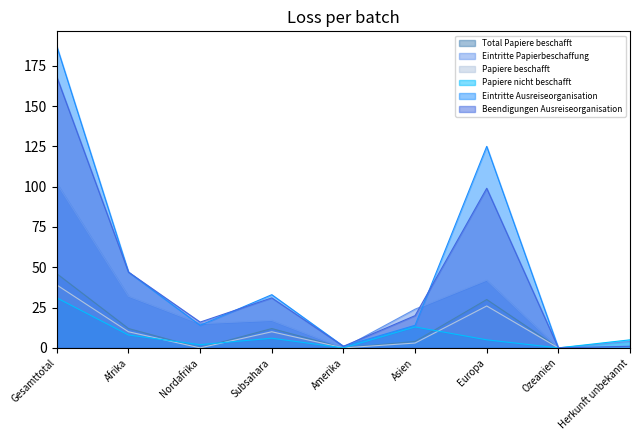

The Papiere nicht beschafft series shows 31 at Gesamttotal. True or false?

True